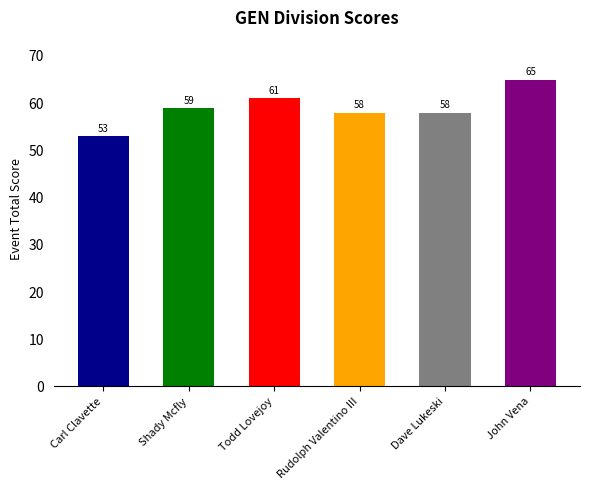

What is the label of the 3rd bar from the left?

Todd Lovejoy